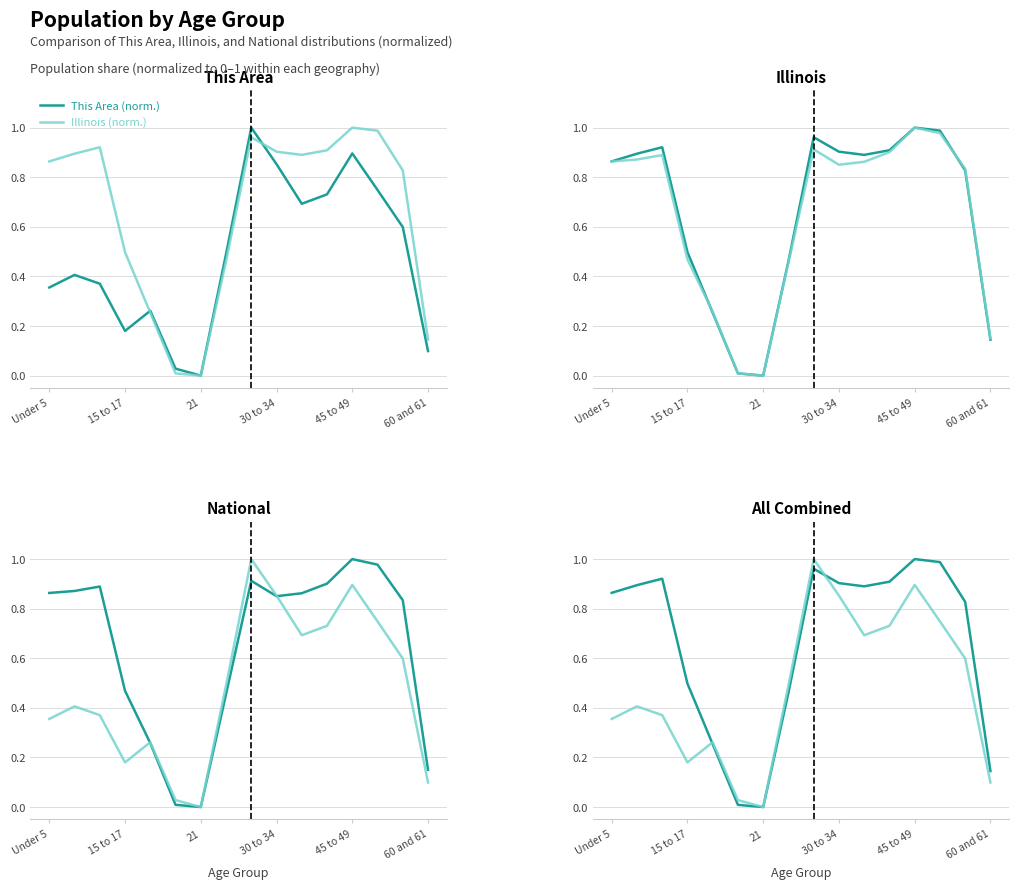

Rank the series by their maximum value, from highest to lowest.

This Area (norm.), Illinois (norm.), National (norm.)